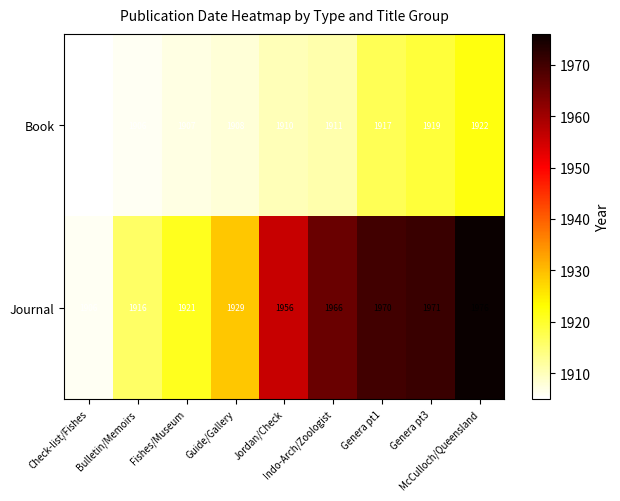

Count the number of data series in this chart.

2